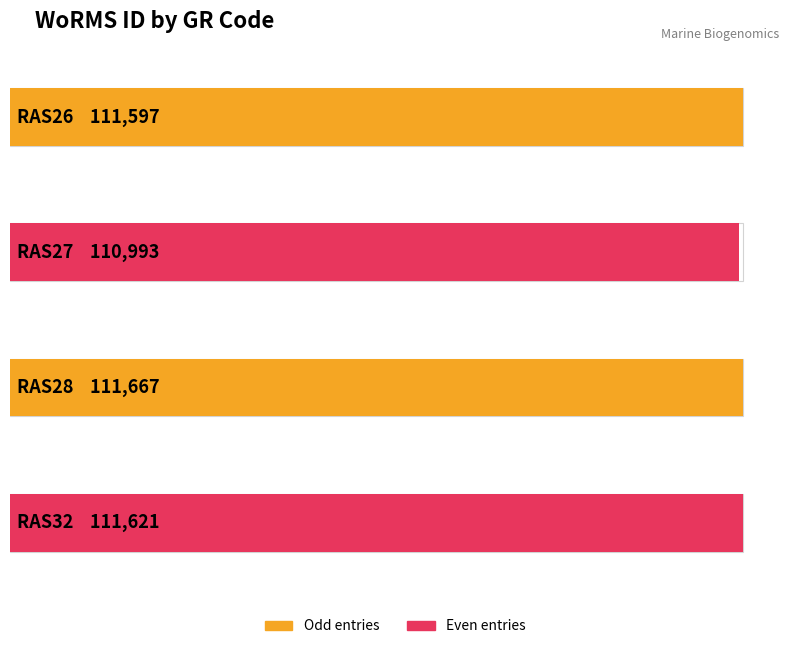

What is the sum of the values at RAS32 and RAS26?

223218